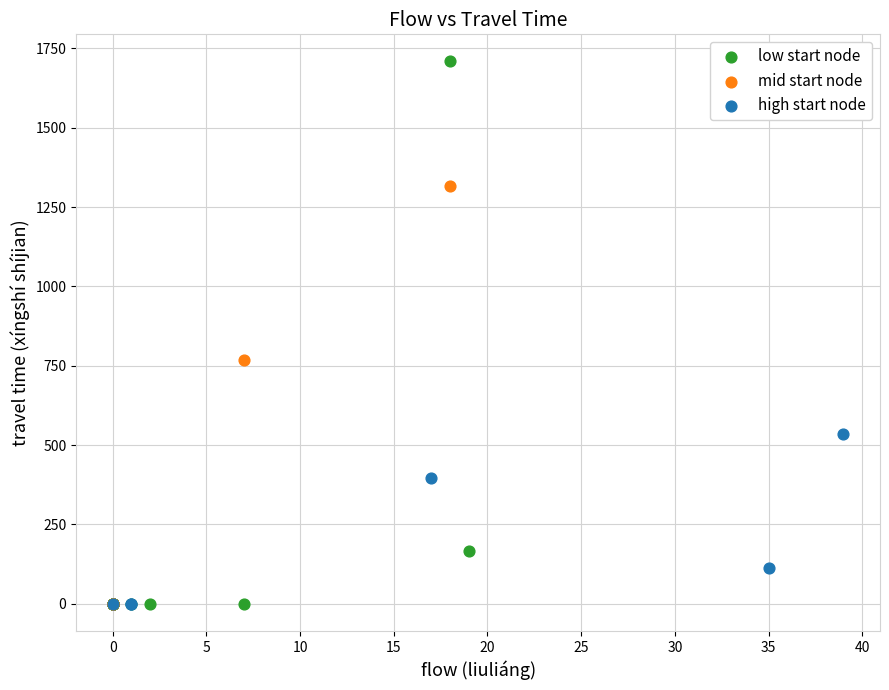

Which series reaches the maximum Y coordinate?

low start node